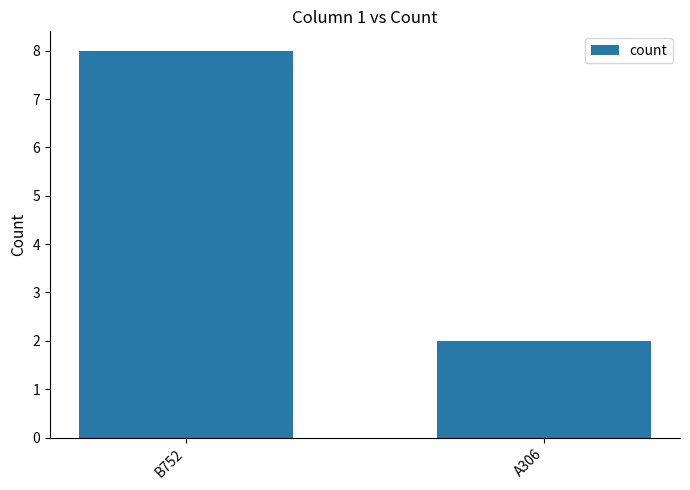

Reading left to right, what are all the values shown in this chart?

B752=8	A306=2